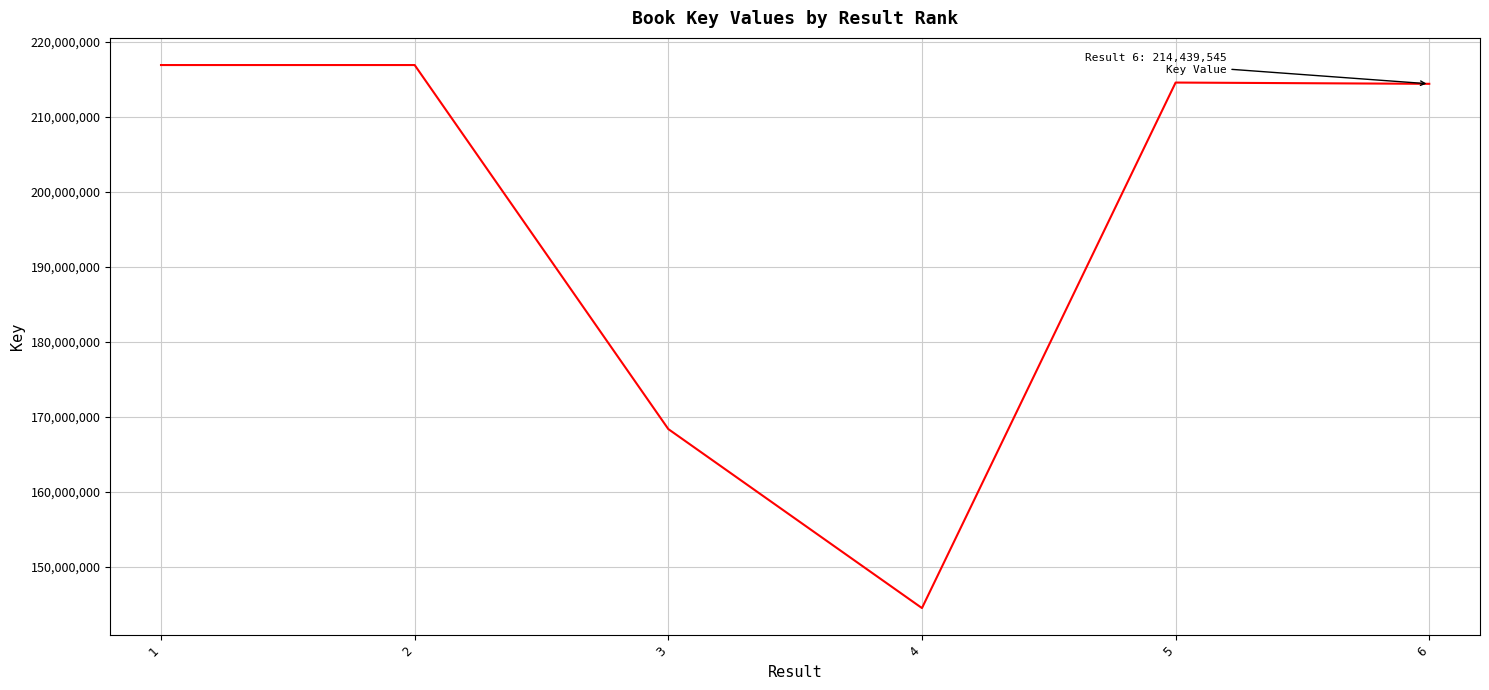

Which label corresponds to the smallest value in the chart?

4